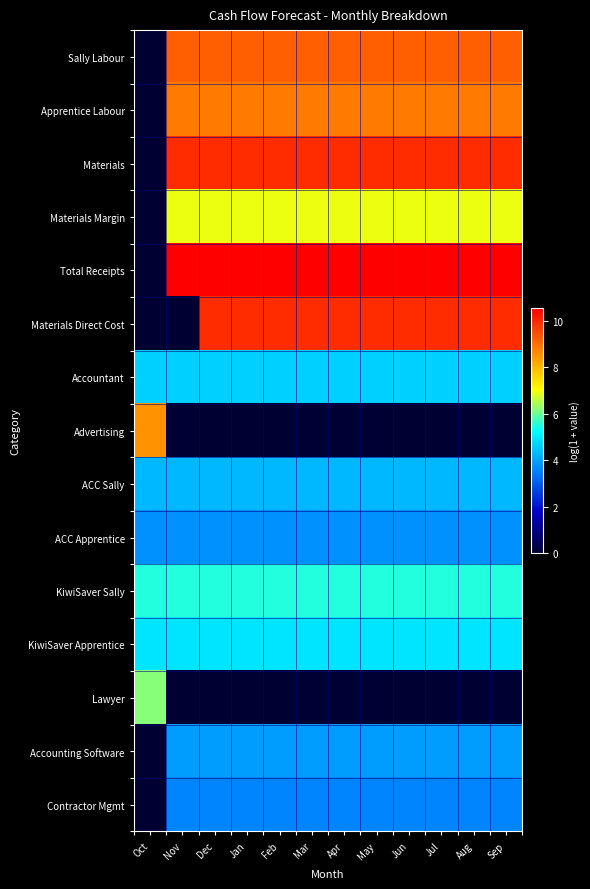

Which series has the largest total across all categories?

Total Receipts